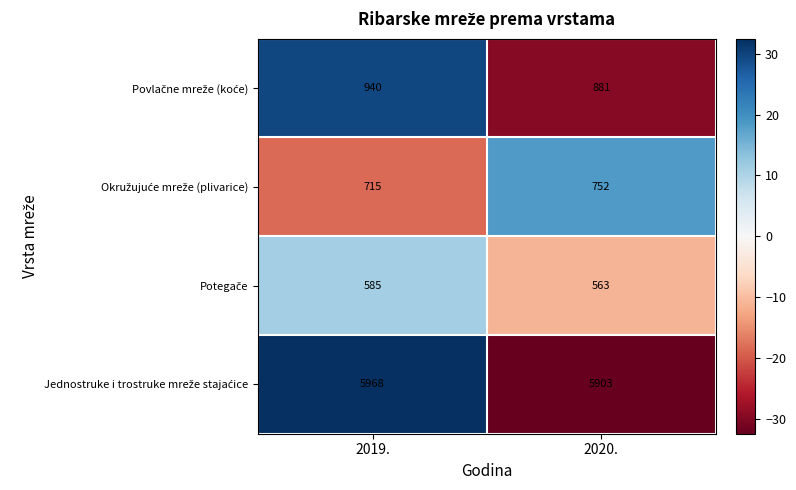

What is the total value across all series at 2020.?

8099